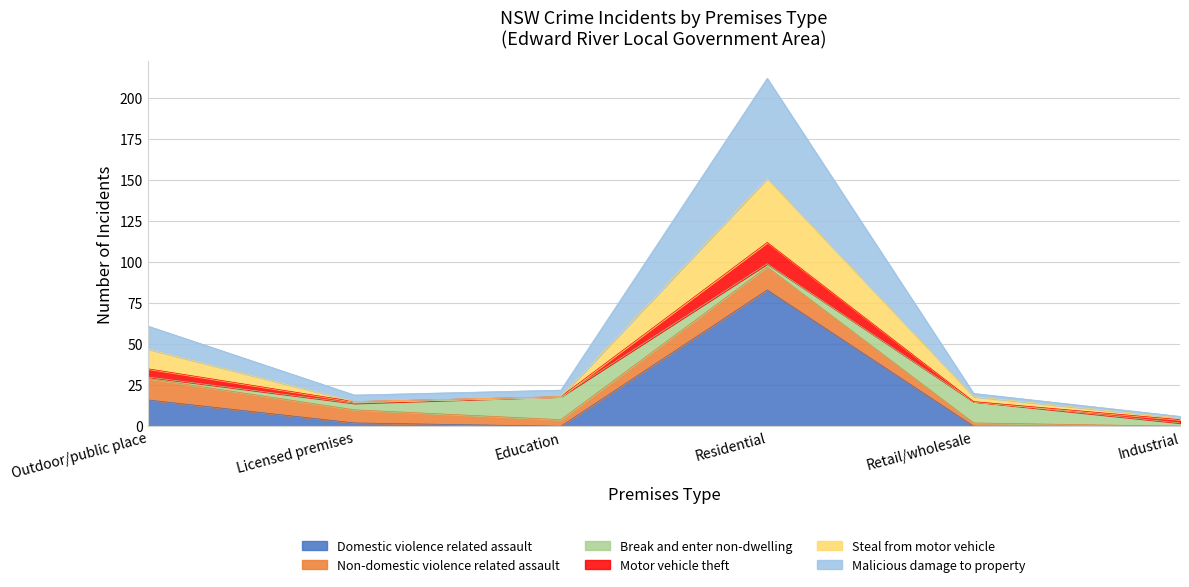

True or false: Domestic violence related assault has a value of 16 at Outdoor/public place.

True